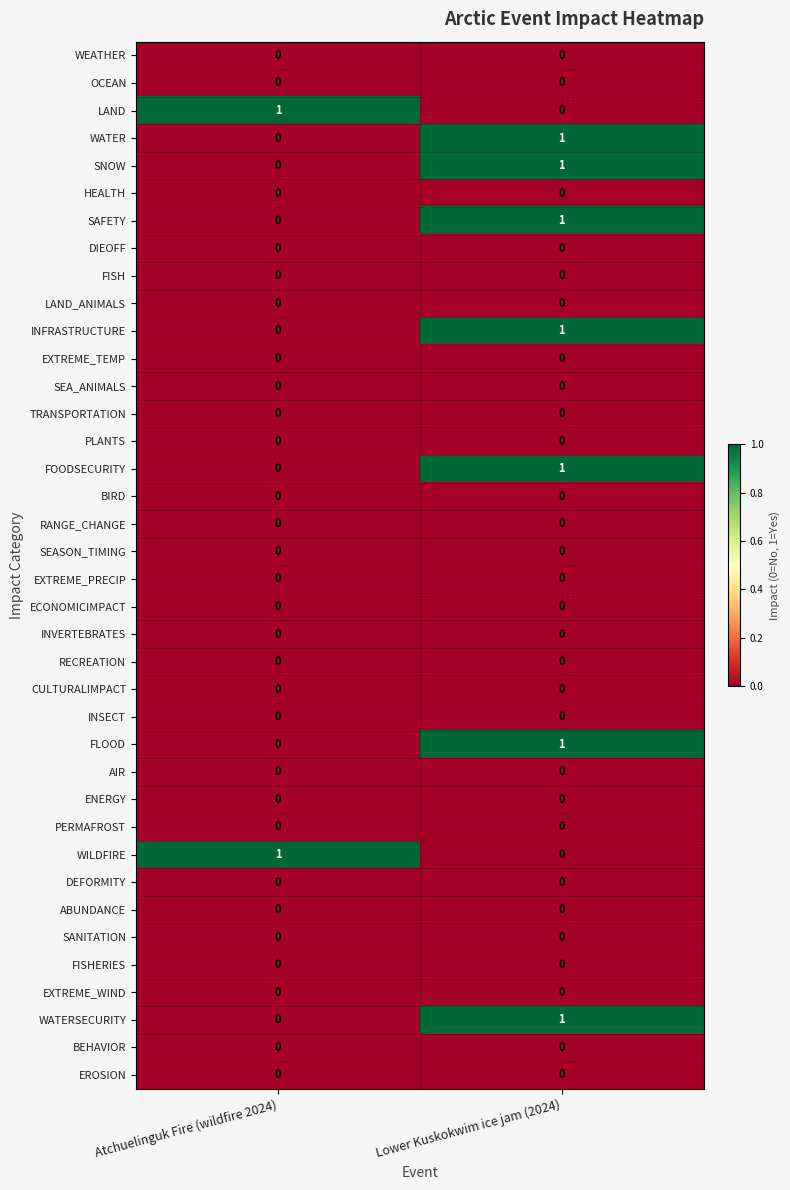

What is the total value across all series at Lower Kuskokwim ice jam (2024)?

7